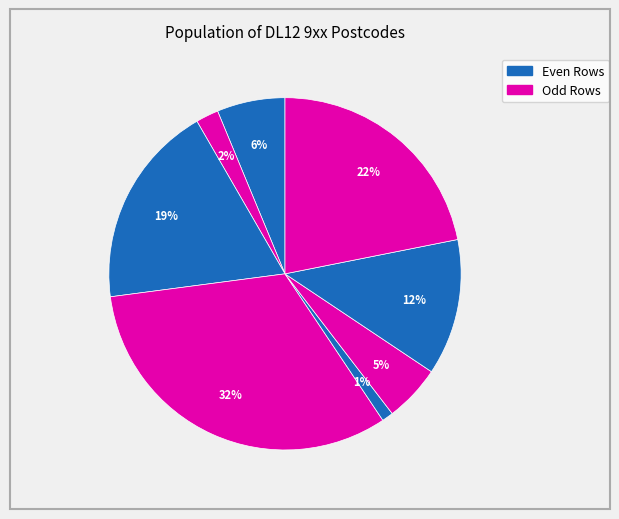

Count the number of slices in the pie.

8